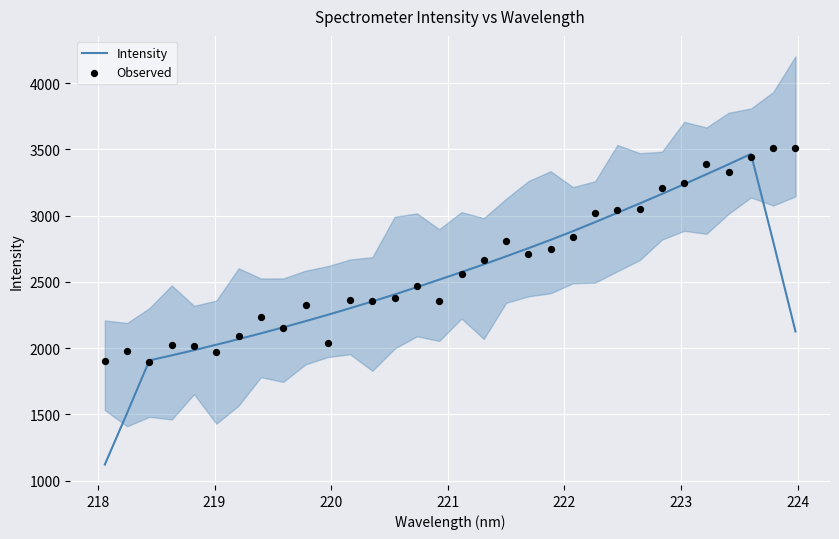

Which series reaches the minimum Y coordinate?

Intensity